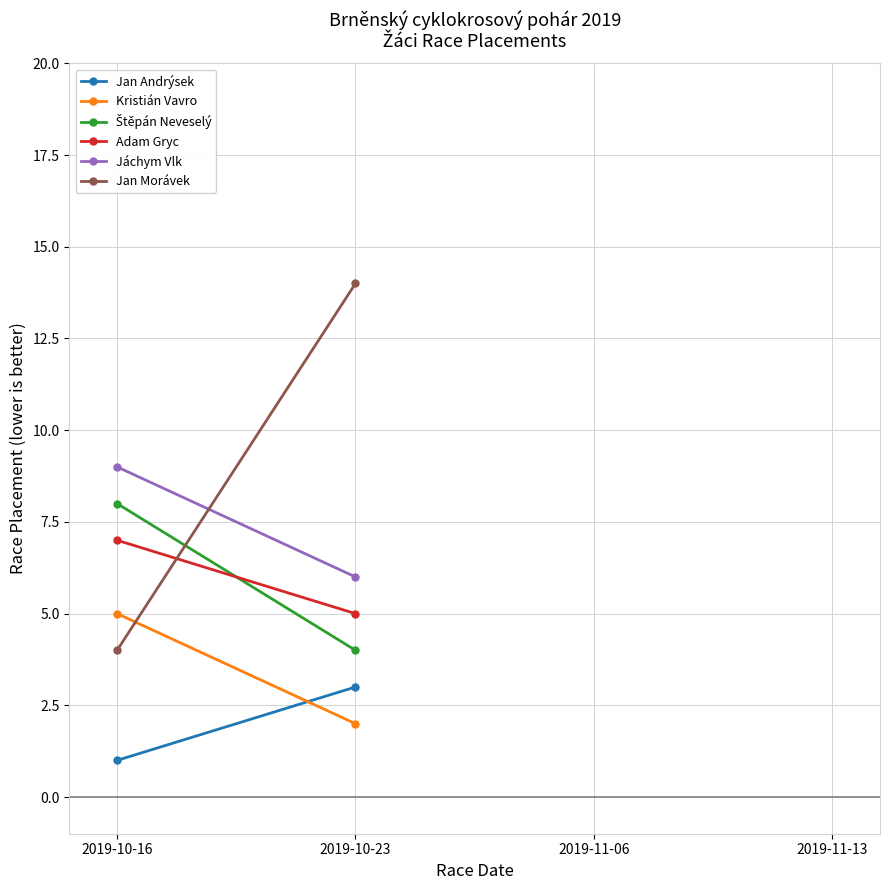

What is the average value of the Jáchym Vlk series?

8